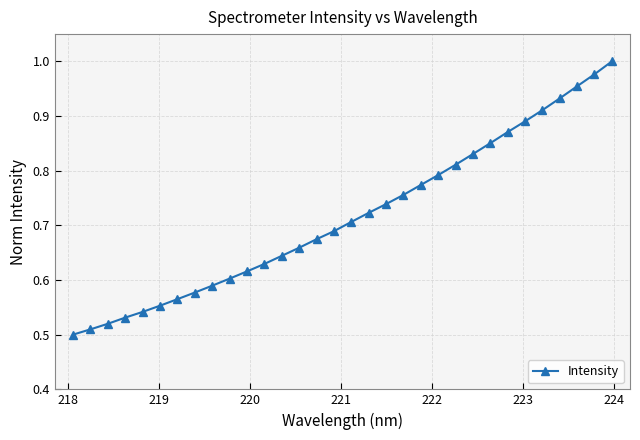

What is the sum of all values?

22.9